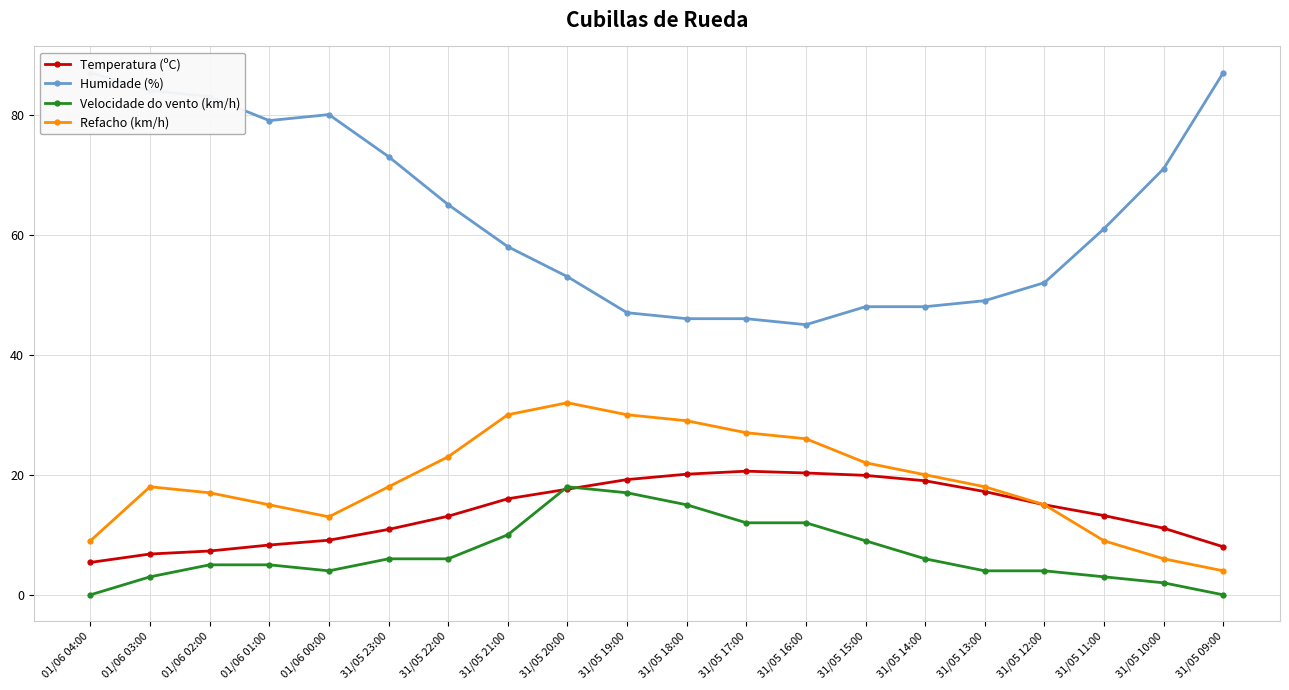

At which category is the sum across all series the highest?

31/05 20:00